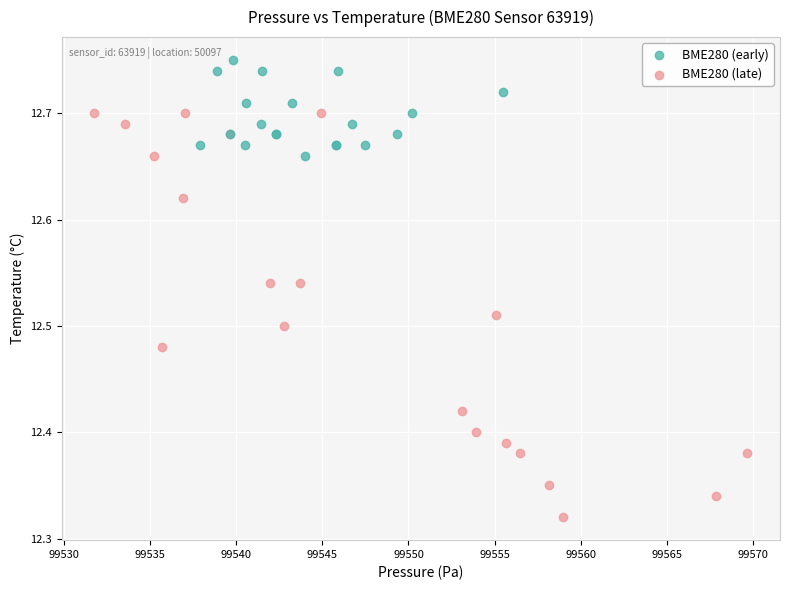

Which series has the widest spread of Y values?

BME280 (late)